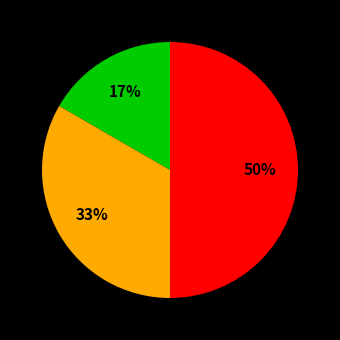

To the nearest percent, what is the difference between the largest and smallest slice percentages?

33%